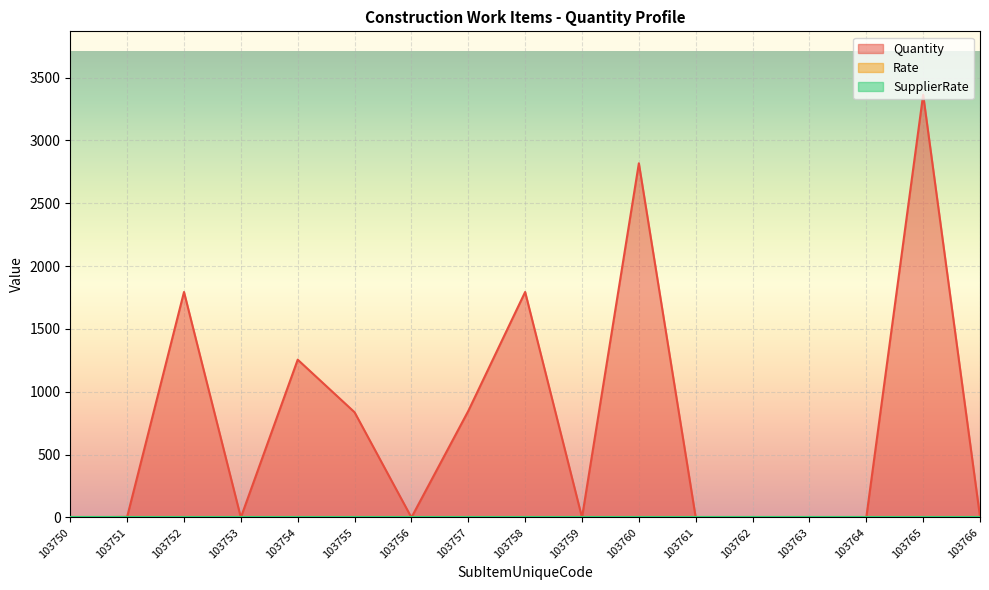

True or false: Rate and SupplierRate intersect in this chart.

False